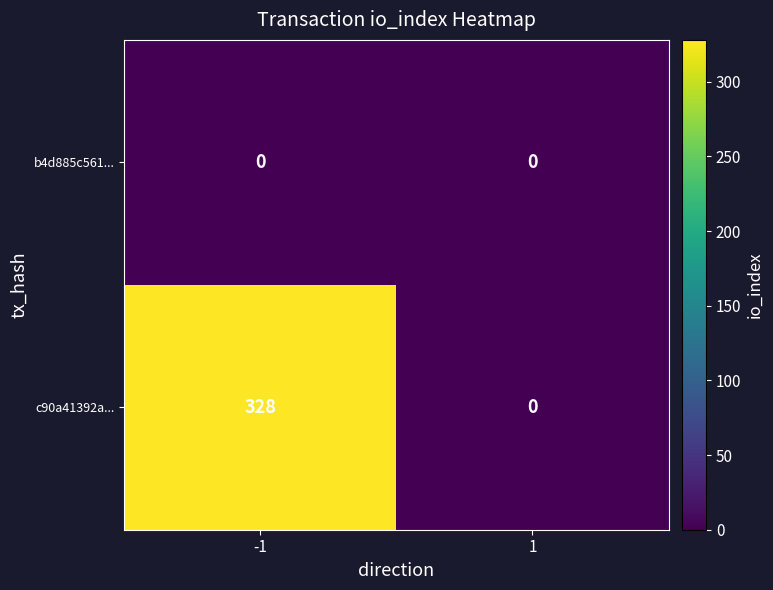

Reading right to left, what are all the values shown in this chart?

b4d885c561...: 1=0	-1=0
c90a41392a...: 1=0	-1=328